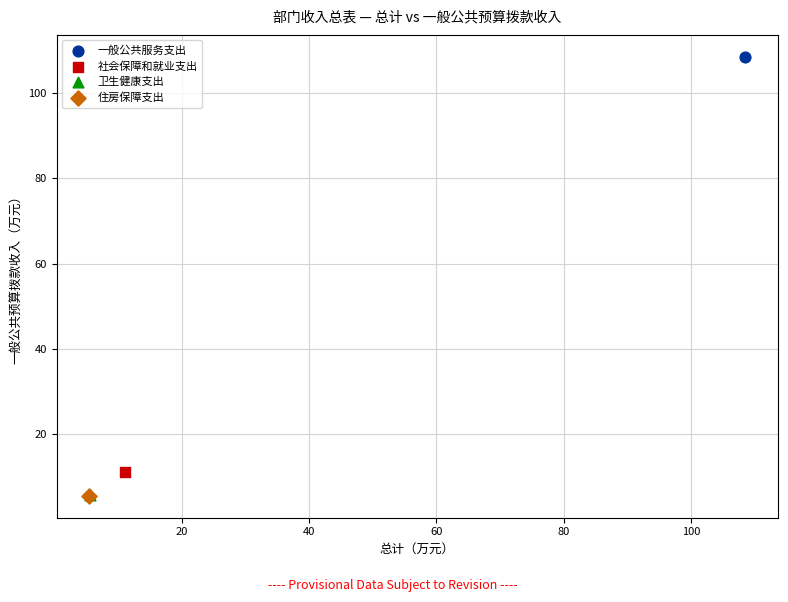

Which series contains the highest Y value?

一般公共服务支出